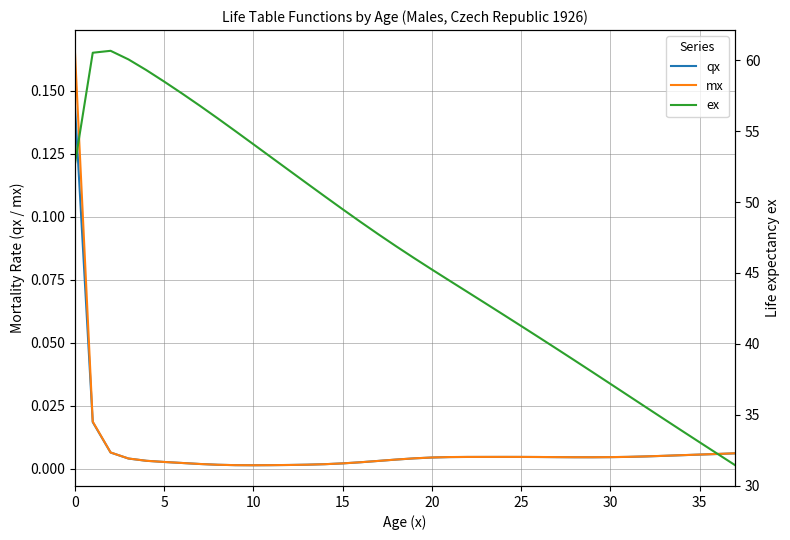

At how many categories does at least one series exceed 35?

33